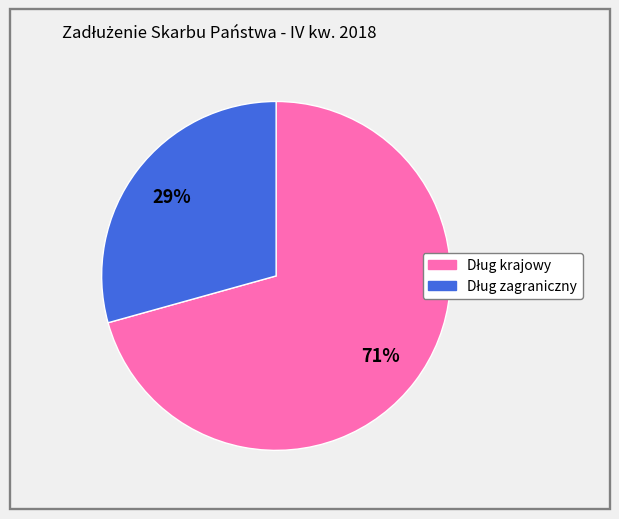

Is there a majority slice in this chart?

Yes